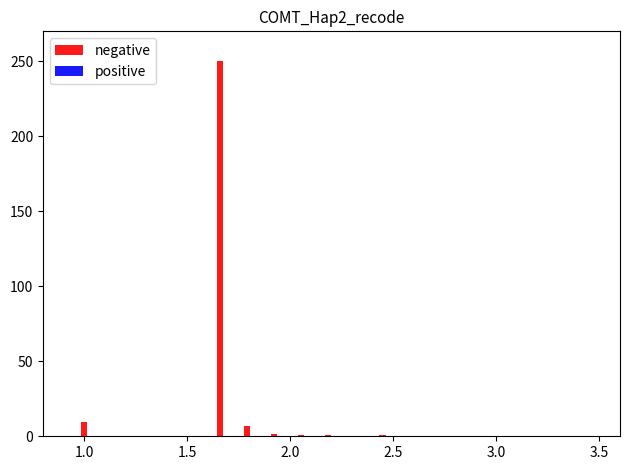

What is the sum of all negative values?

272.0